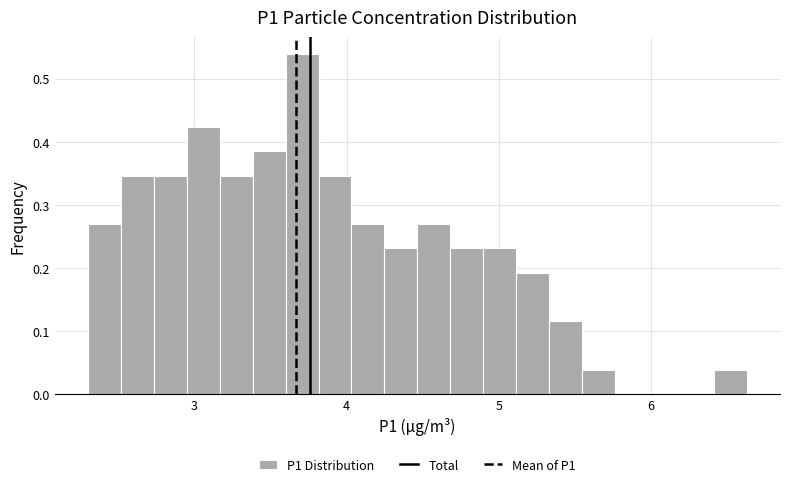

Read against the x-axis, roughly where is the centre of the tallest bar?

3.7